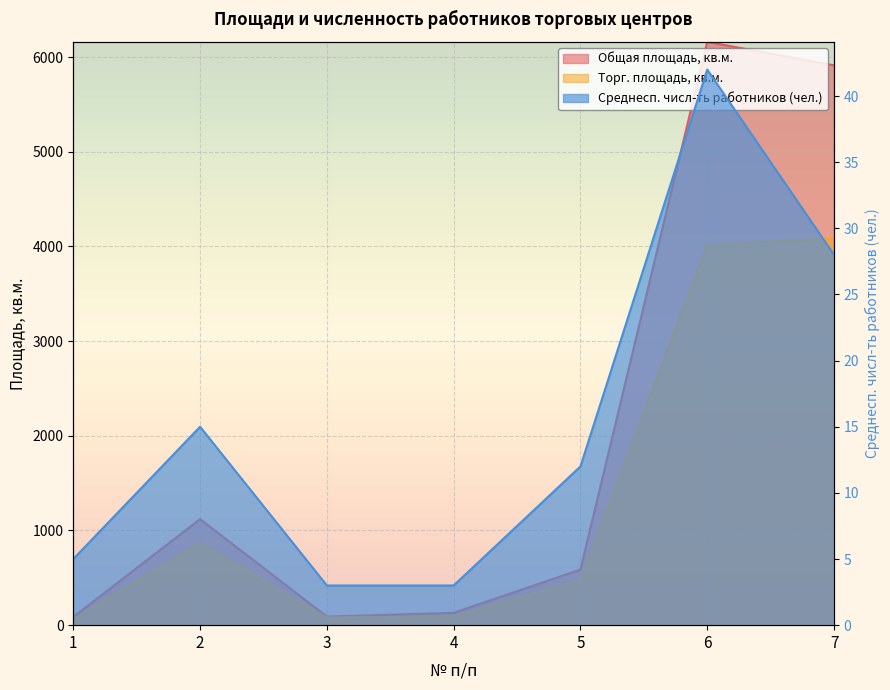

Where is Среднесп. числ-ть работников (чел.) nearest to the value 22?

7